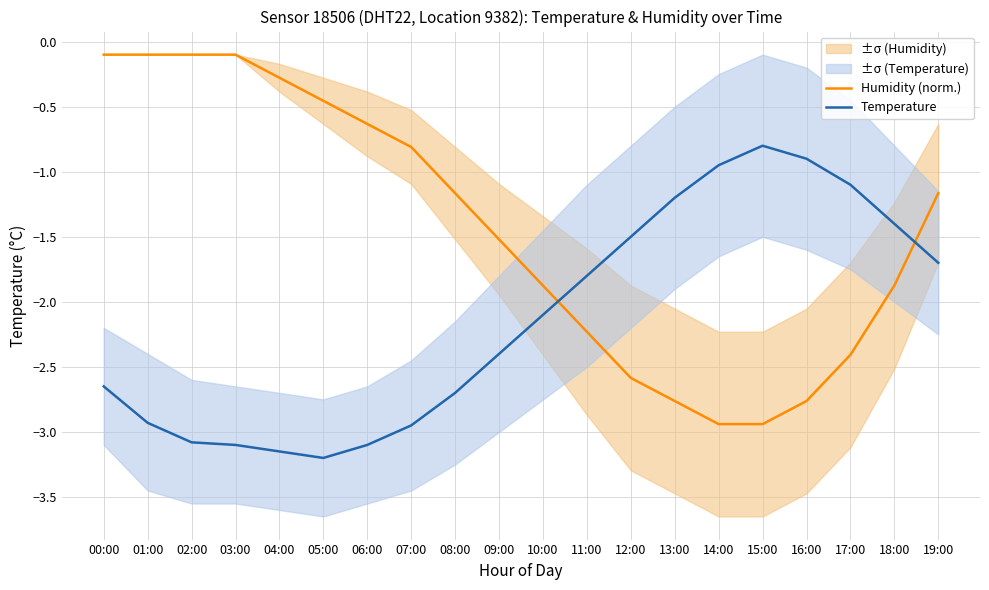

The value of Humidity (norm.) at 07:00 is -1.4. True or false?

False